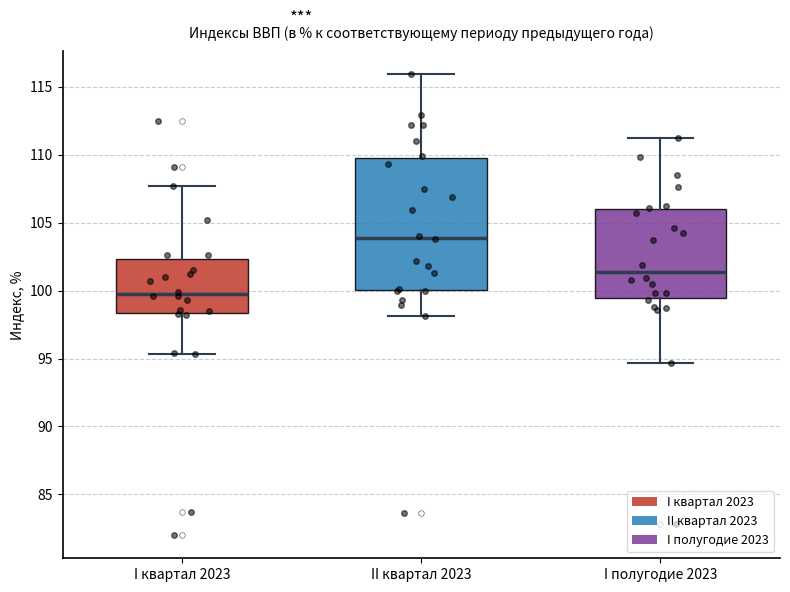

Which box is the tallest, from its lower edge to its upper edge?

II квартал 2023